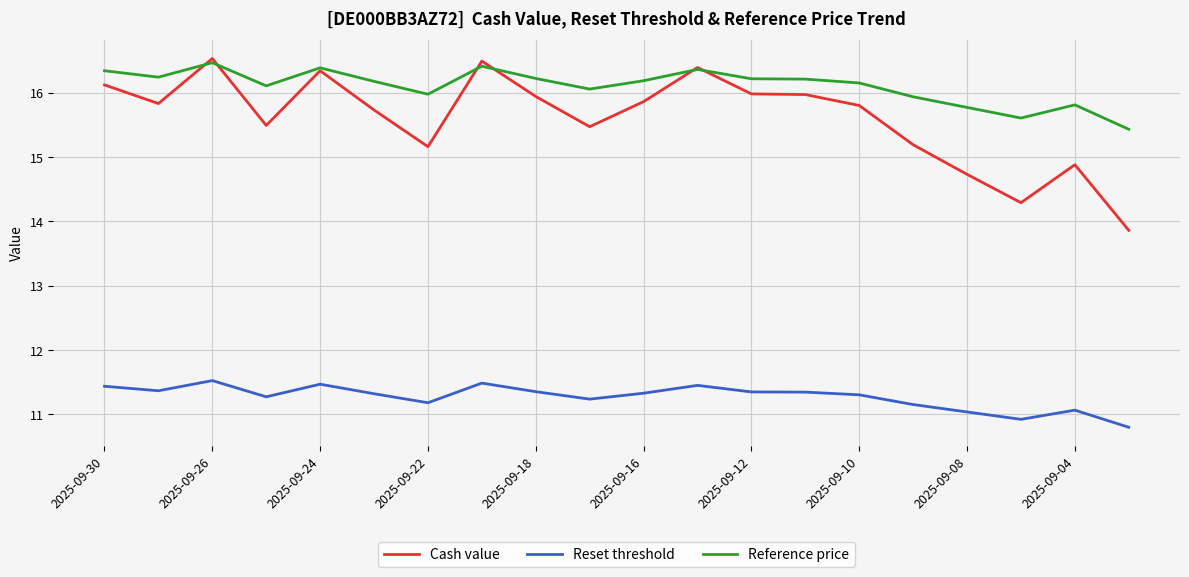

Which series has the largest total across all categories?

Reference price